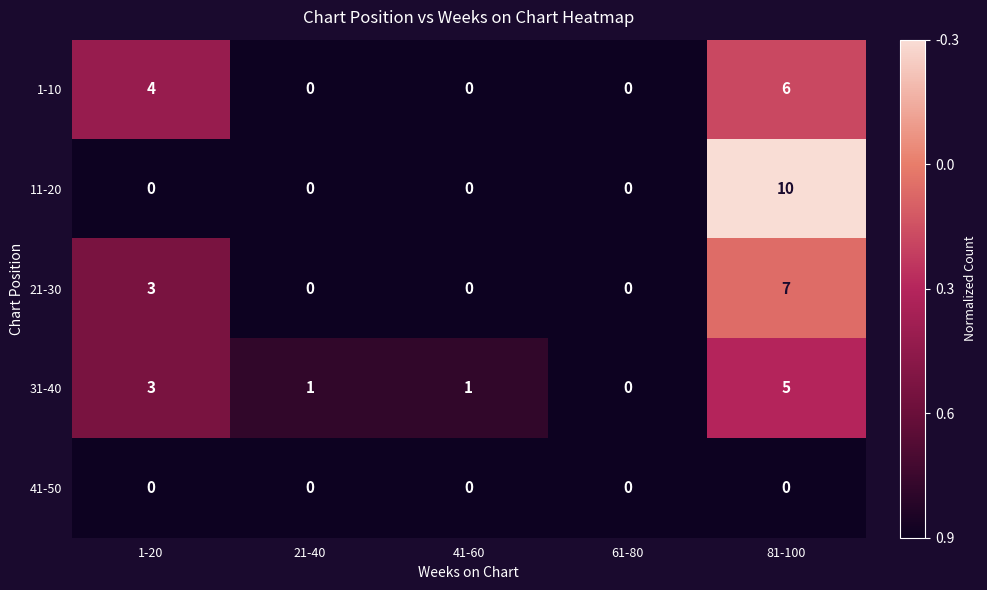

Count the 31-40 values in the range 1 to 3.

3